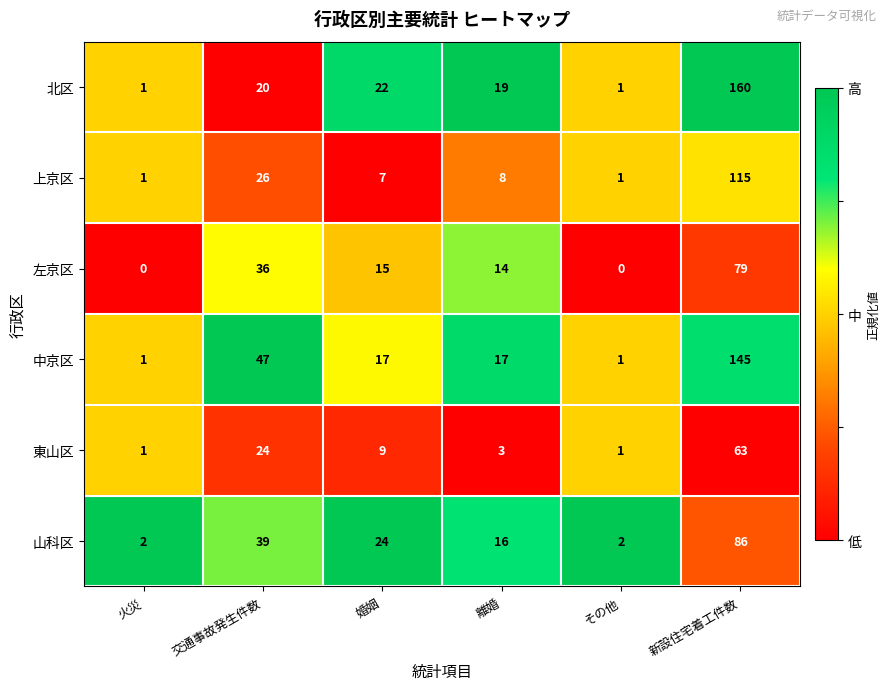

List the series in order of their peak value, highest first.

北区, 中京区, 上京区, 山科区, 左京区, 東山区